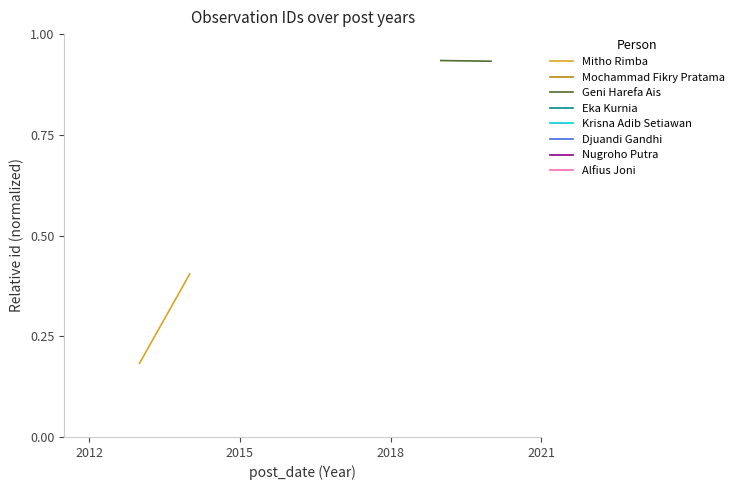

Rank the series by their average value, from highest to lowest.

Geni Harefa Ais, Mitho Rimba